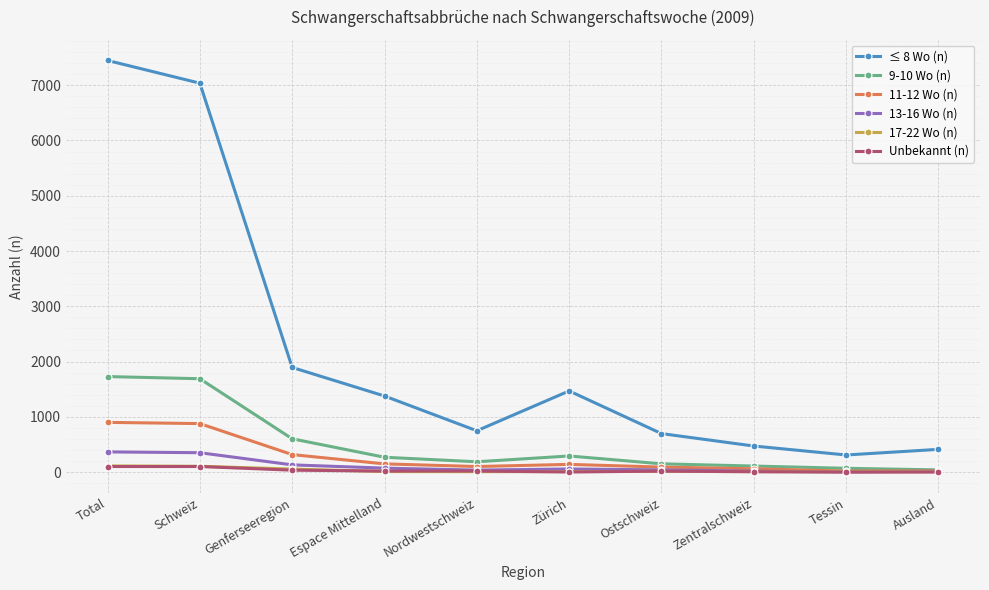

At which label does 13-16 Wo (n) first exceed 56?

Total